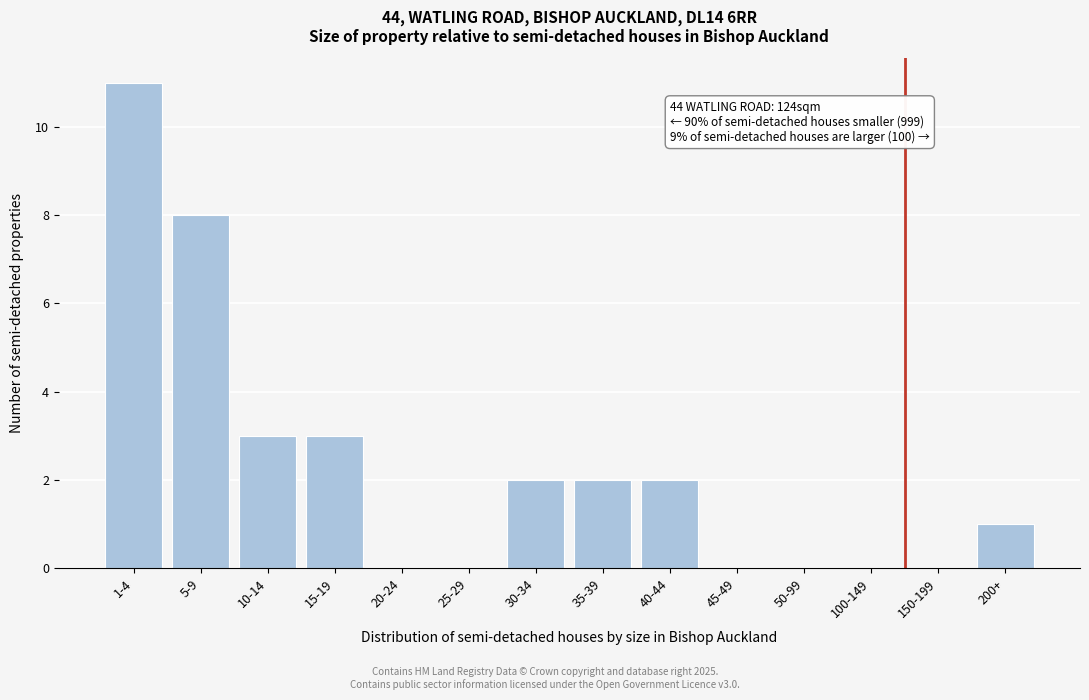

Reading left to right, extract all data points from this chart.

1-4=11	5-9=8	10-14=3	15-19=3	20-24=0	25-29=0	30-34=2	35-39=2	40-44=2	45-49=0	50-99=0	100-149=0	150-199=0	200+=1